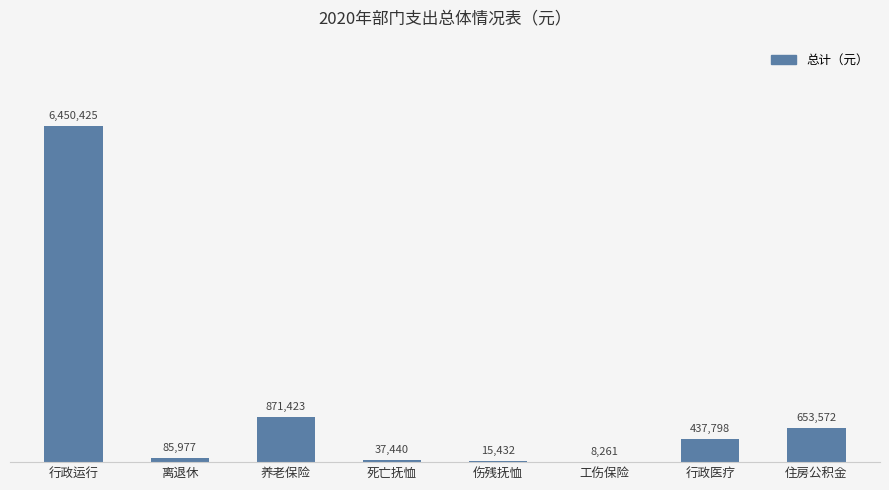

The value at 工伤保险 is 8261. True or false?

True